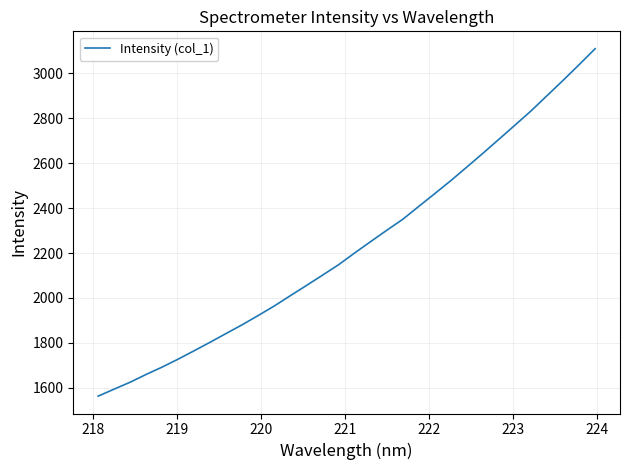

What is the difference between the maximum and minimum values?

1547.5